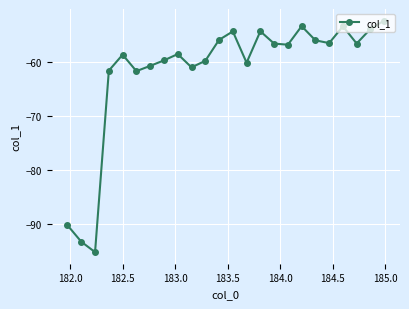

What is the maximum value shown in the chart?

-52.2